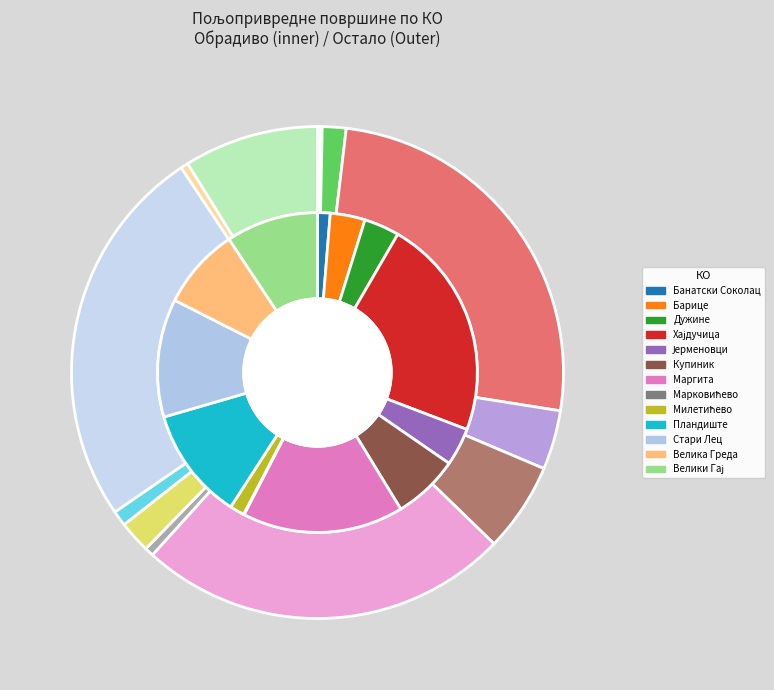

Is it true that Пландиште is 11% of the pie?

True